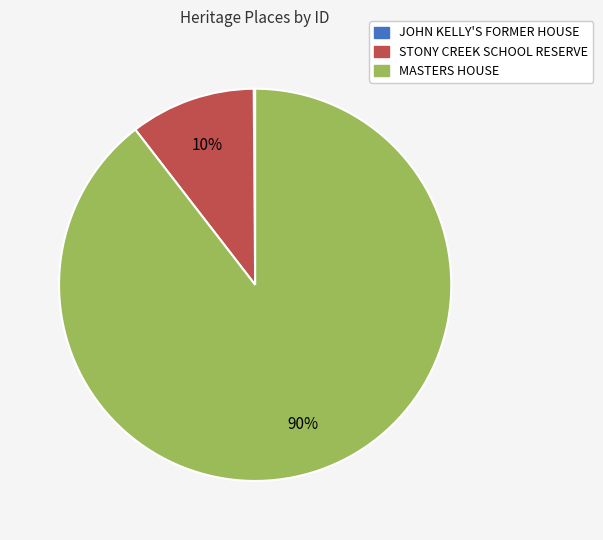

Is it true that MASTERS HOUSE is 90% of the pie?

True